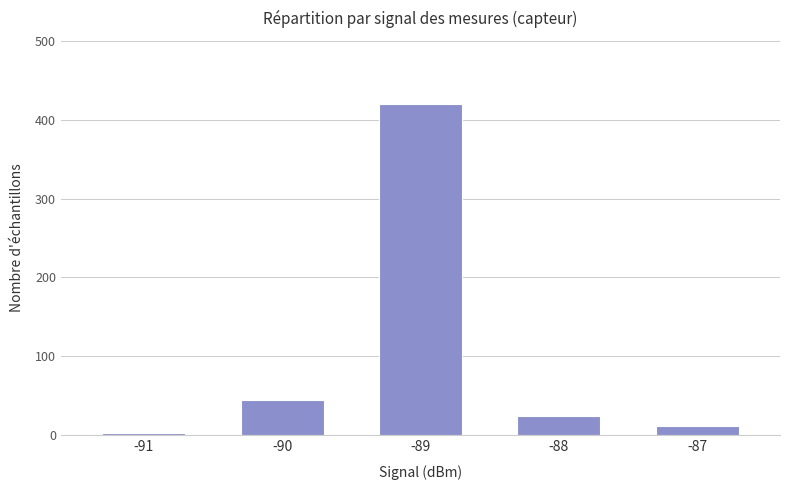

At which category does the chart reach its peak across all series?

-89